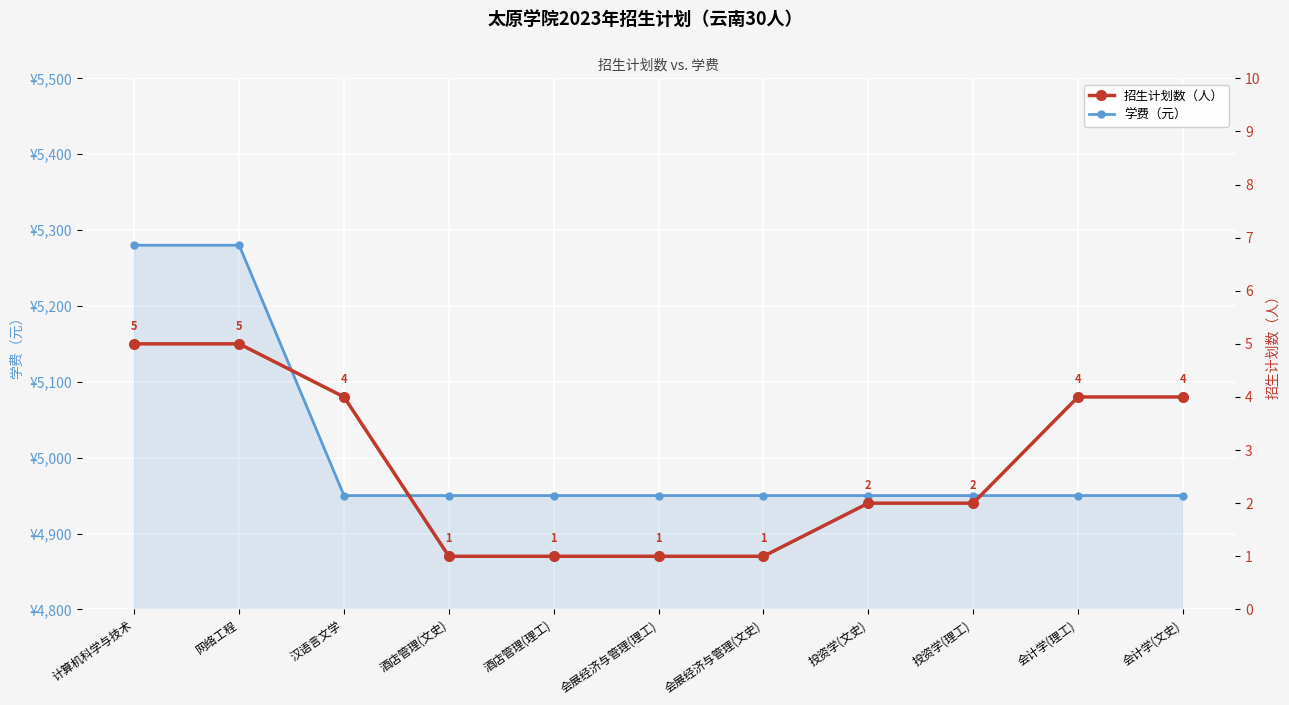

True or false: 学费（元） has a value of 4950 at 会计学(文史).

True